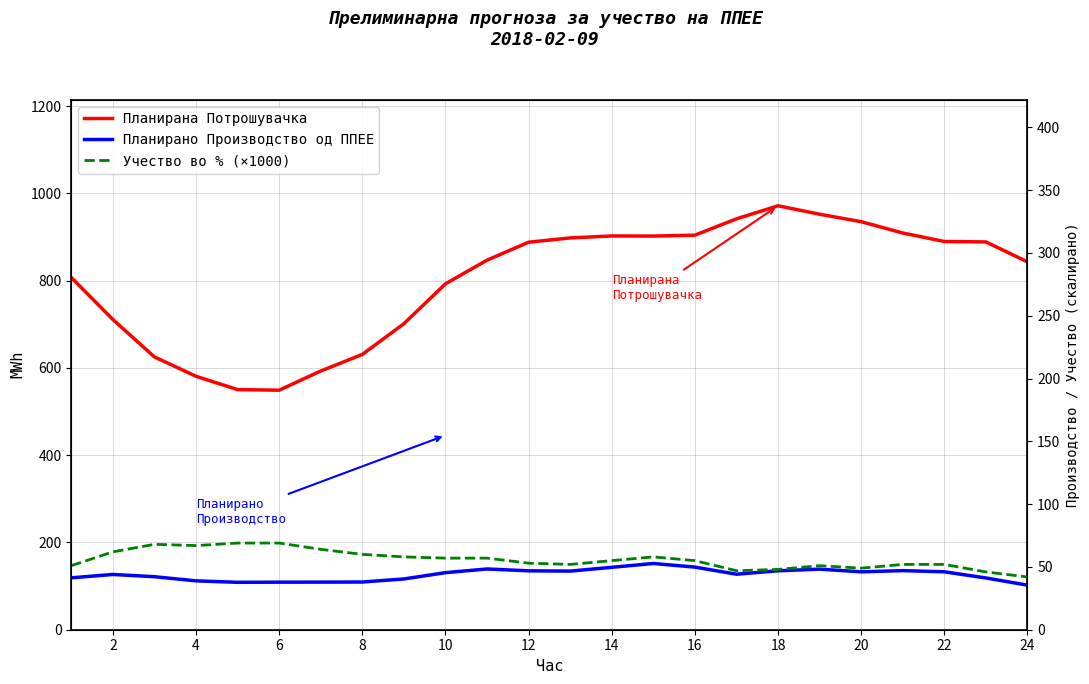

True or false: Планирано Производство од ППЕЕ and Учество во % (×1000) cross at least once.

False